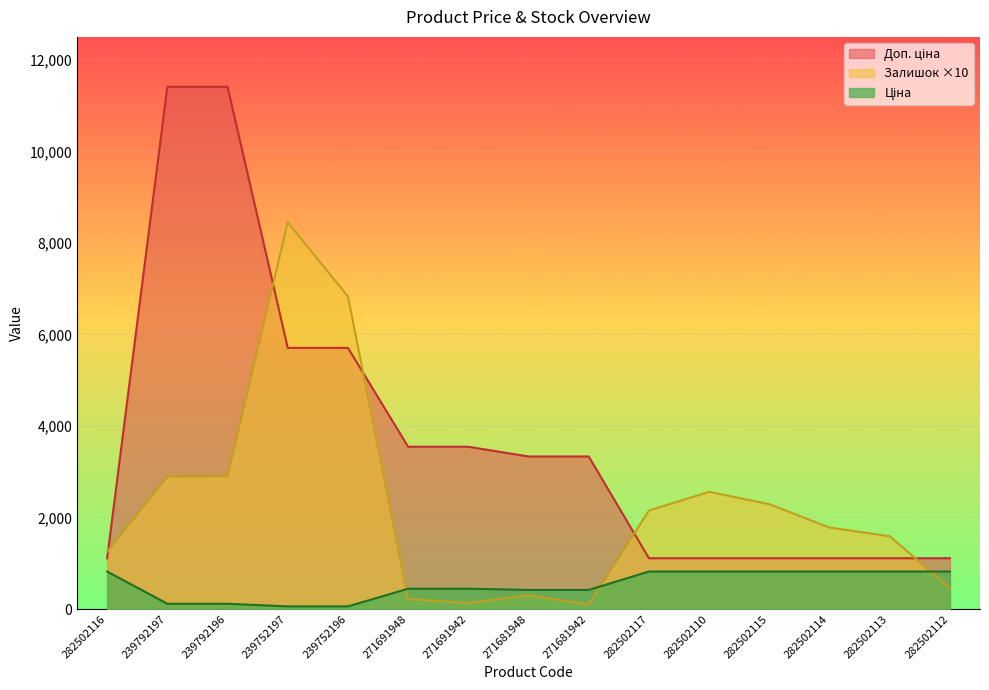

How many data points in Доп. ціна are above 3332?

8